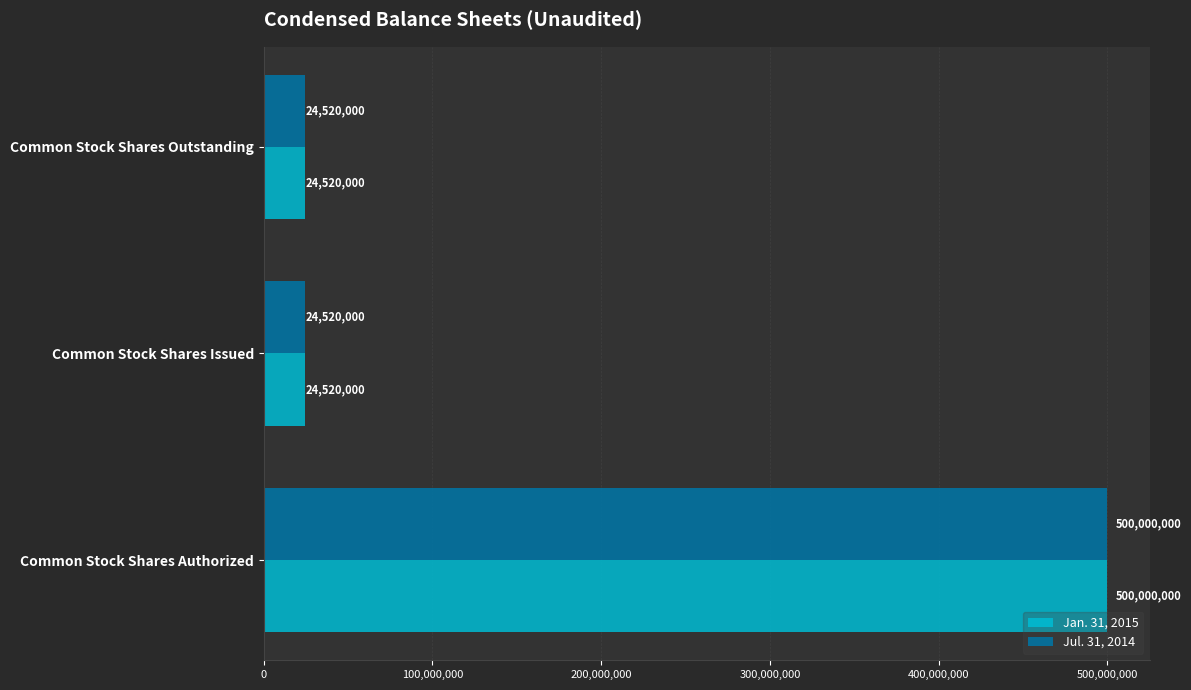

How many Jan. 31, 2015 values are between 24520000 and 500000000?

3